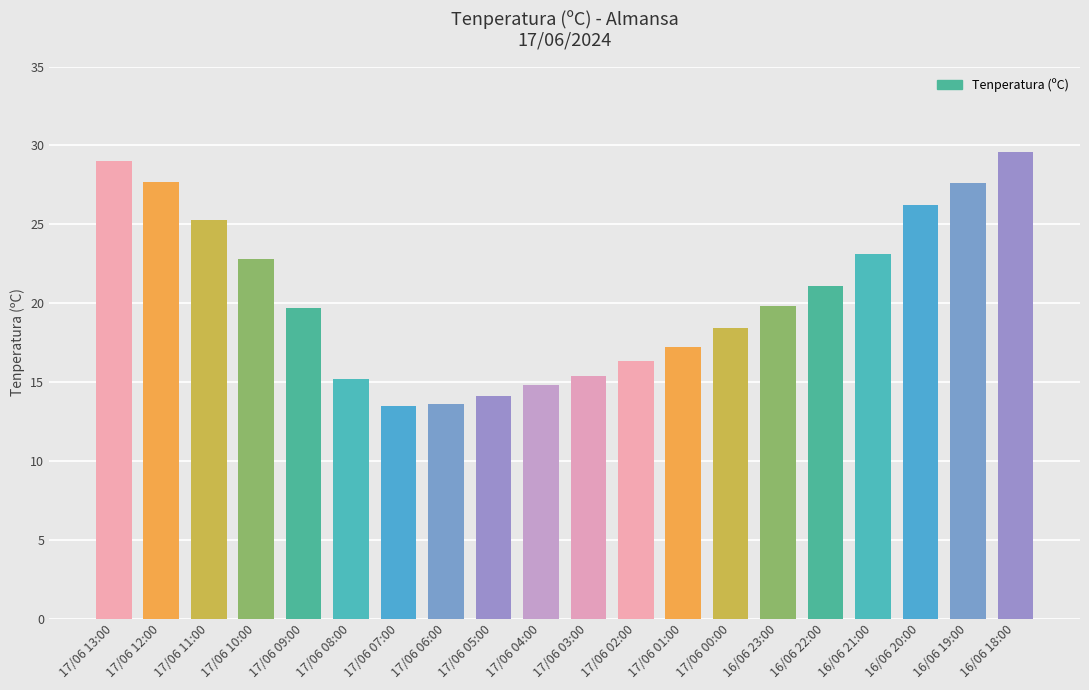

How many categories are shown in the chart?

20